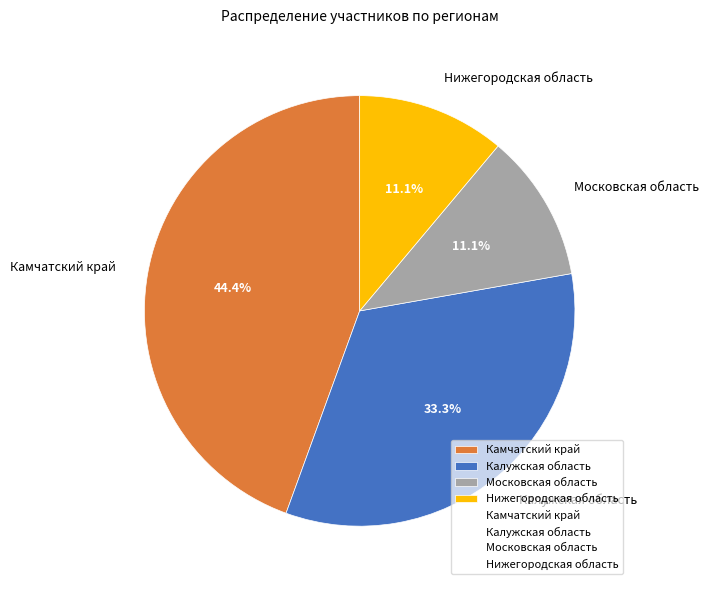

To the nearest percent, what percentage of the pie is Камчатский край?

44%